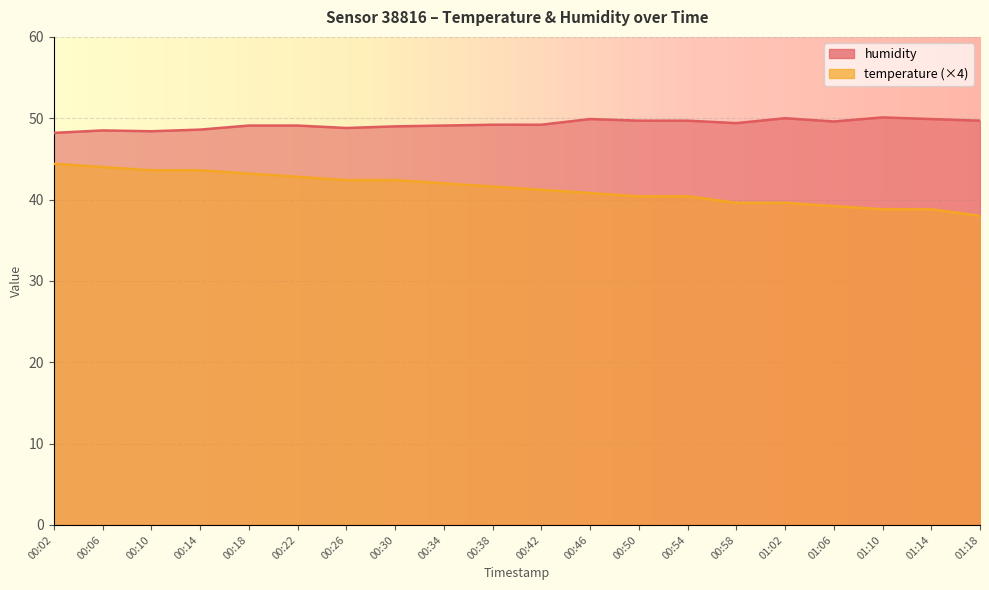

True or false: humidity and temperature cross at least once.

False